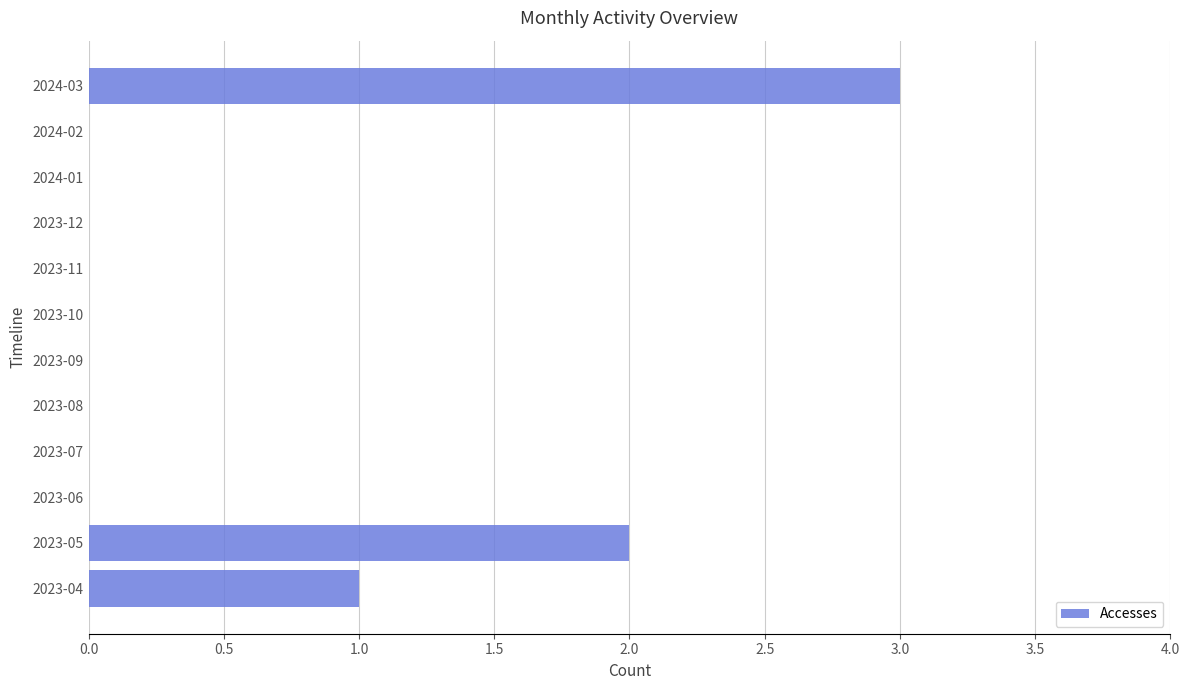

Does the chart contain stacked bars?

No